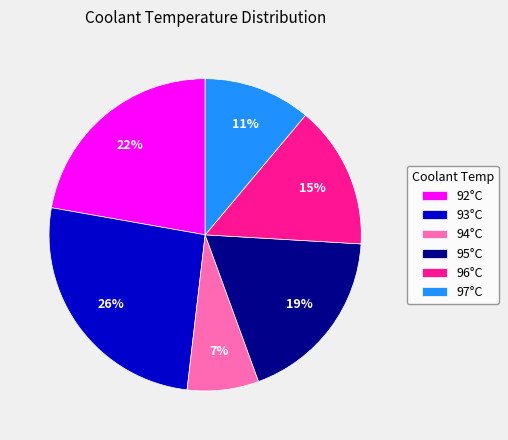

To the nearest percent, what portion does 92°C represent?

22%